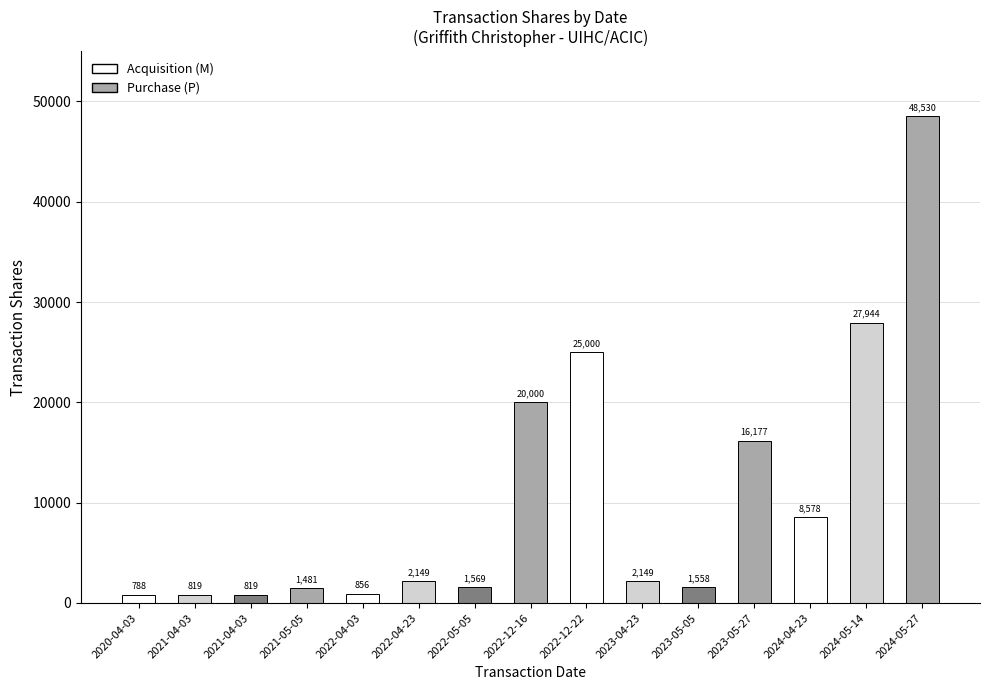

Rank the categories by value from highest to lowest.

2024-05-27, 2024-05-14, 2022-12-22, 2022-12-16, 2023-05-27, 2024-04-23, 2022-04-23, 2023-04-23, 2022-05-05, 2023-05-05, 2021-05-05, 2022-04-03, 2021-04-03, 2021-04-03, 2020-04-03